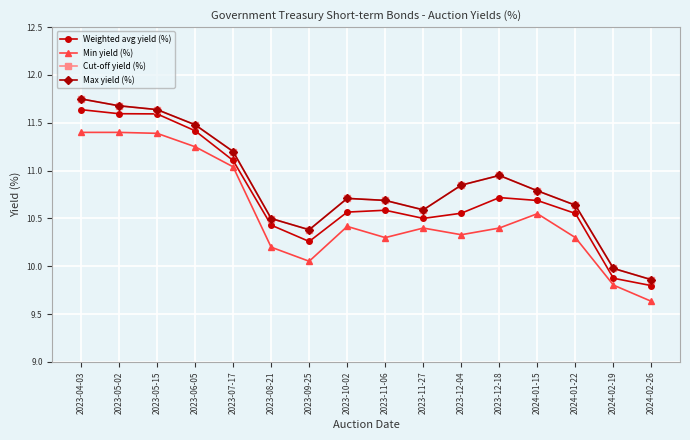

What is the label of the 12th point from the left?

2023-12-18